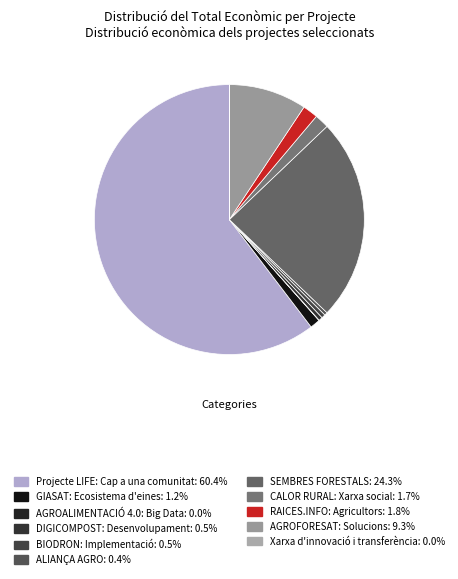

Is it true that DIGICOMPOST: Desenvolupament is 7% of the pie?

False